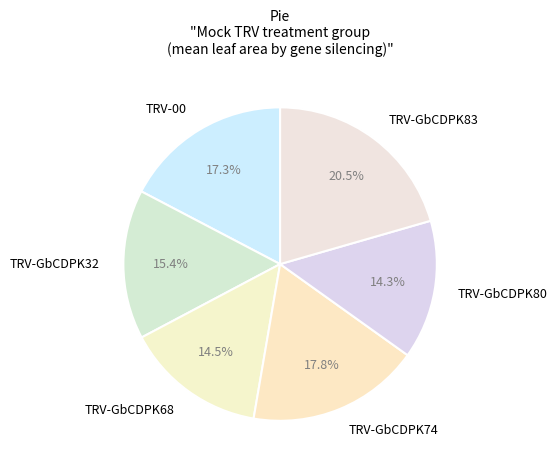

How many segments does this pie chart have?

6